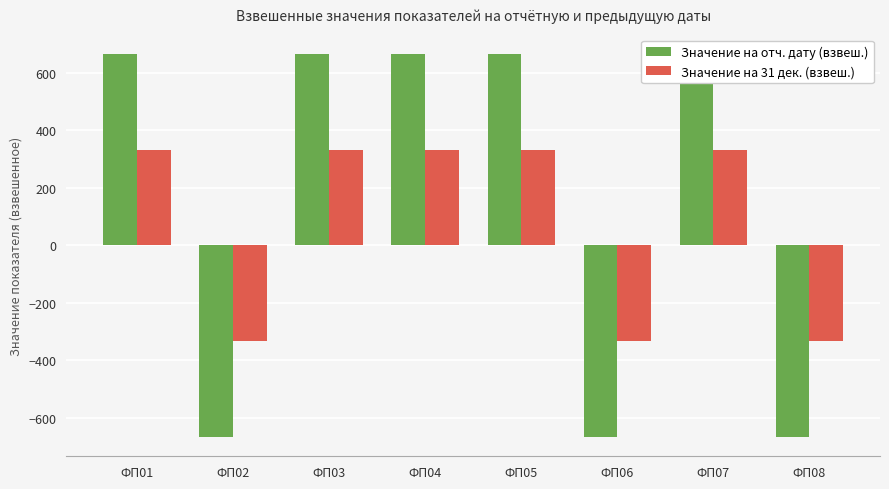

How many bars are there in each group?

2